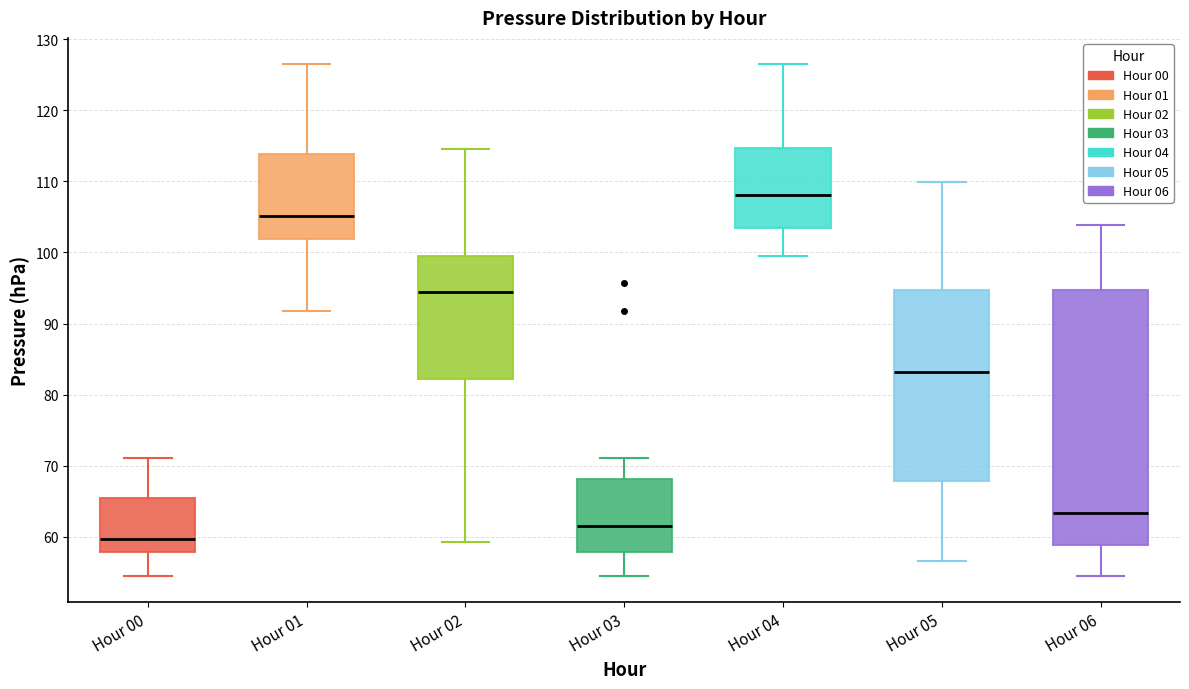

Where does the median line of the box for Hour 05 sit on the y-axis? The values are not printed on the chart, so give them approximately, as read against the axis.

83